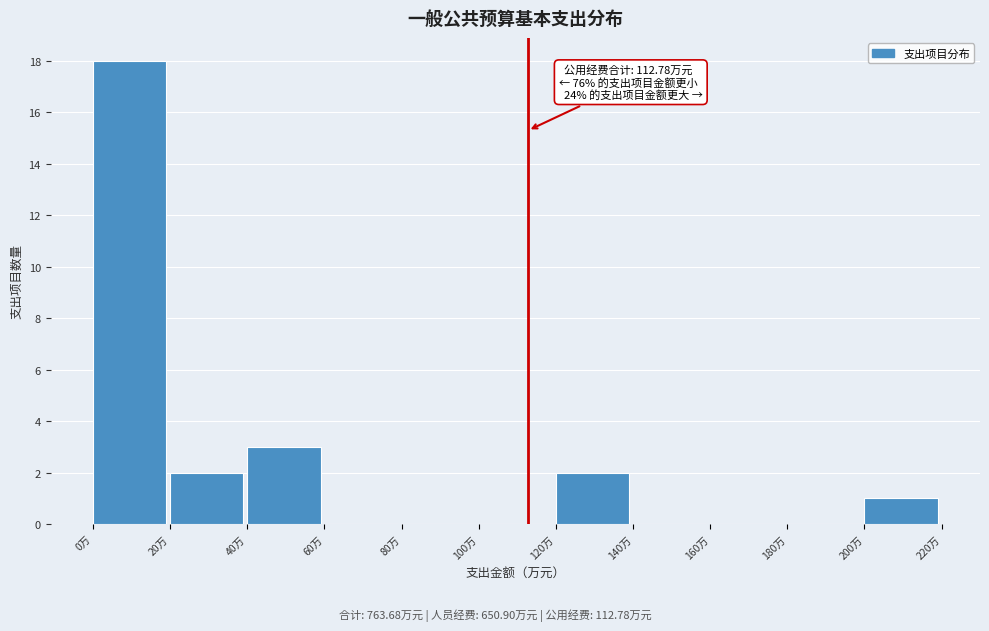

Over which range of the x-axis is the bar tallest?

0 to 20